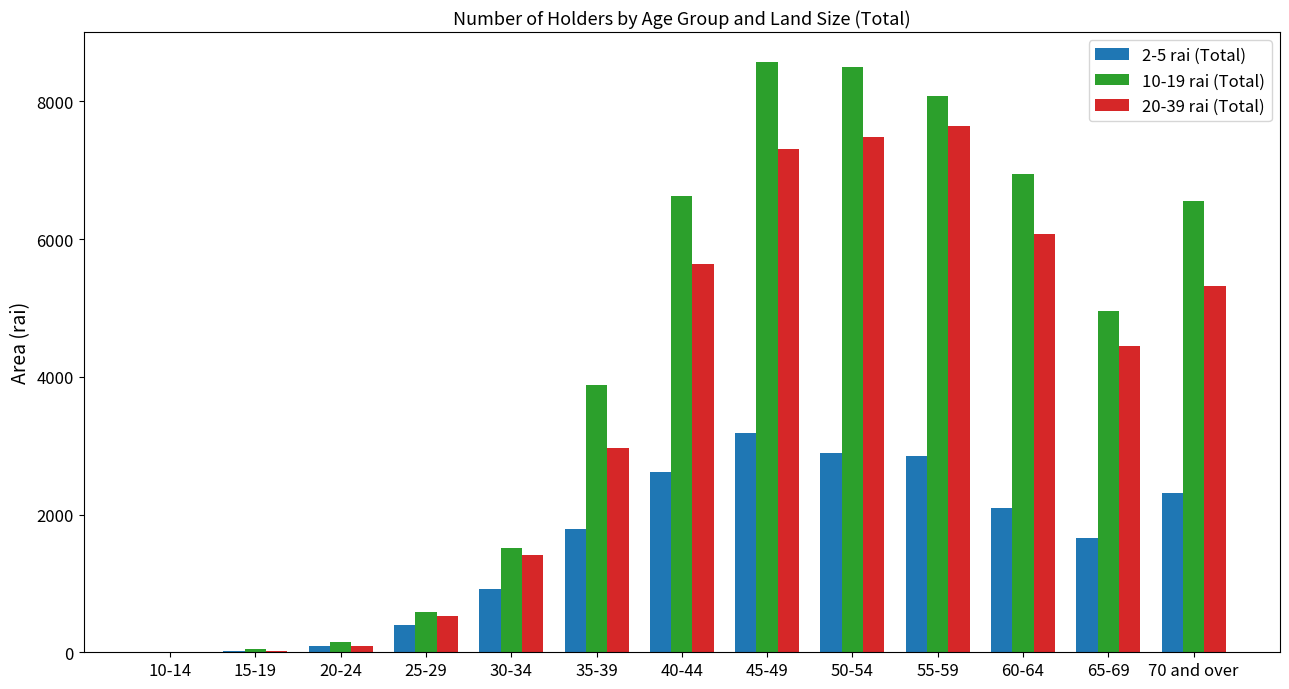

Is it true that 20-39 rai (Total) equals 6073.6 at 60-64?

True